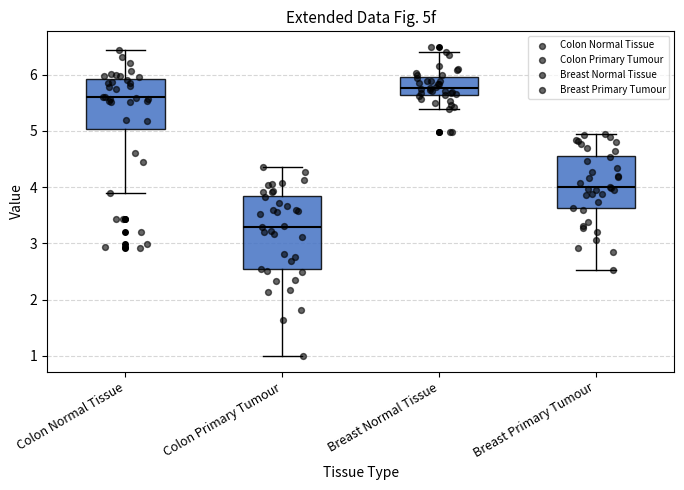

Which box is the tallest, from its lower edge to its upper edge?

Colon Primary Tumour